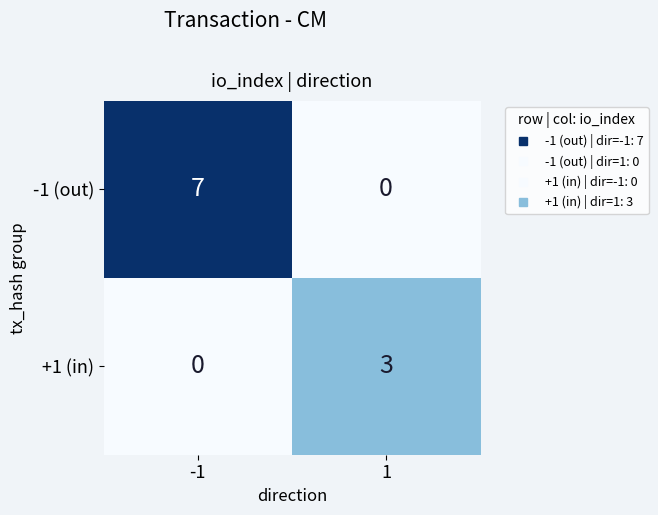

What is the sum of the +1 (in) values at 1 and -1?

3